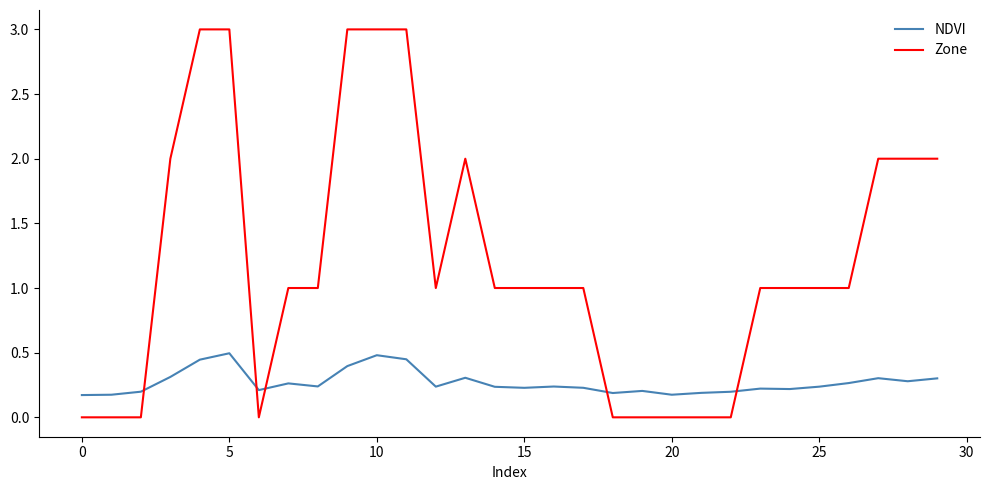

Which series has the largest total across all categories?

Zone